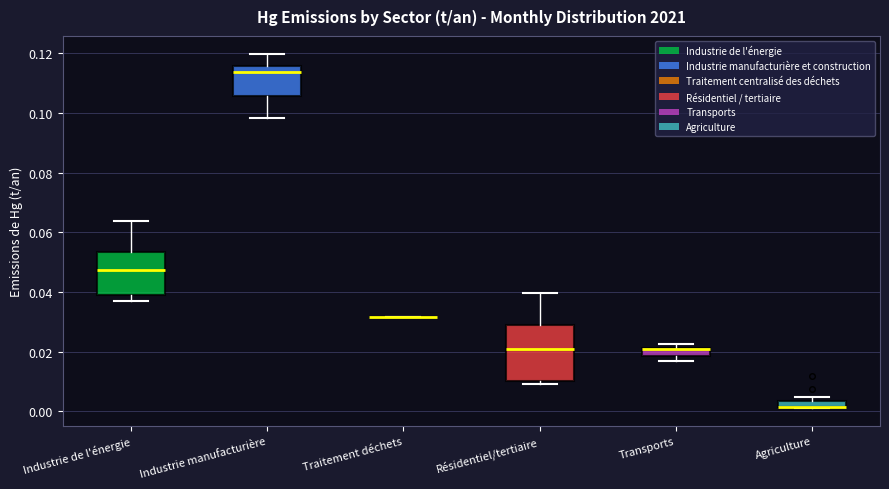

Which box is the tallest, from its lower edge to its upper edge?

Résidentiel/tertiaire